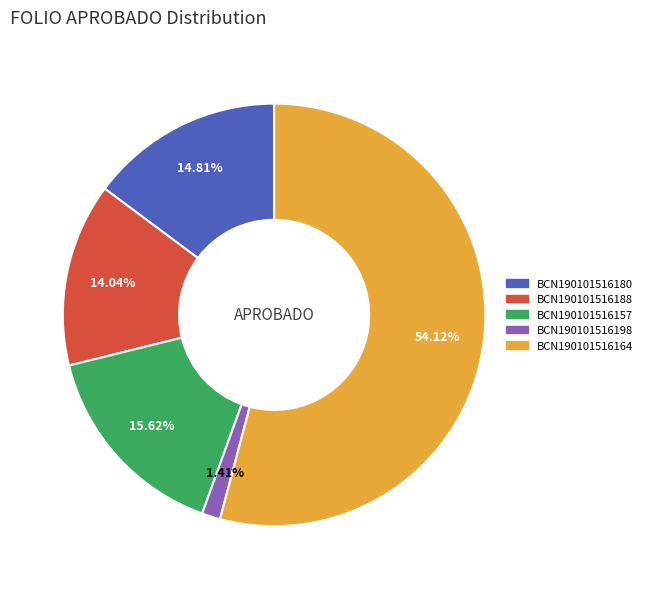

What percentage is the BCN190101516180 slice, to the nearest percent?

15%